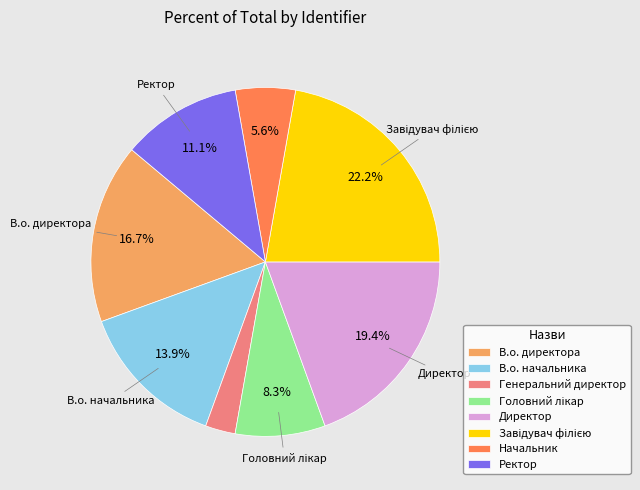

To the nearest percent, what is the difference between the Ректор and Генеральний директор slice percentages?

8%